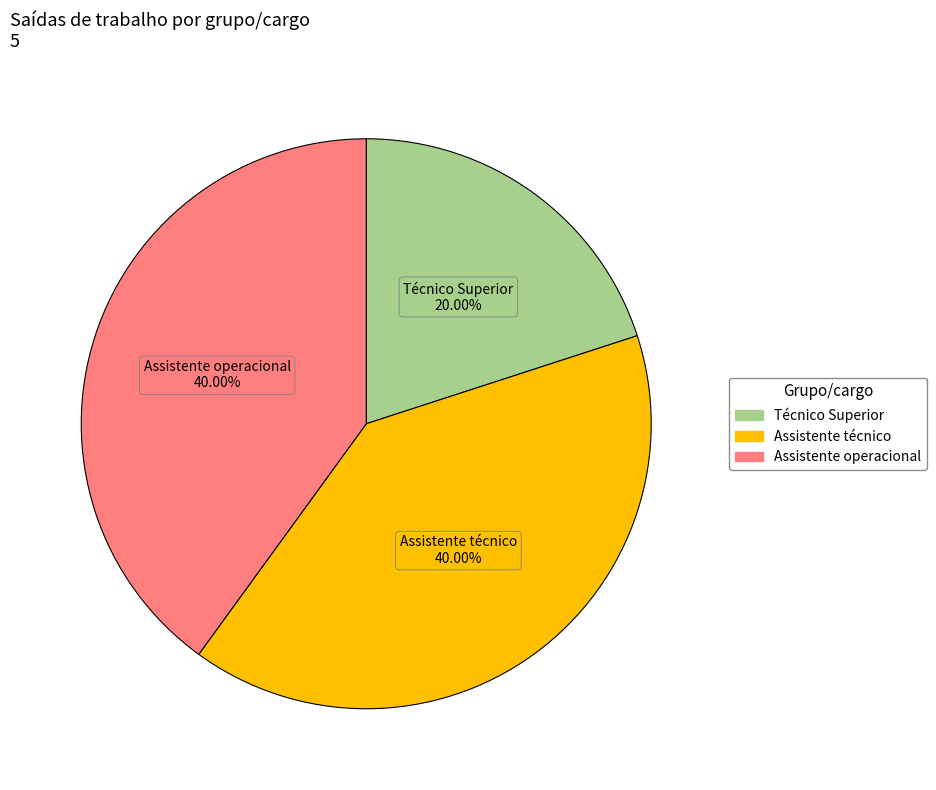

The Técnico Superior slice represents 20% of the pie. True or false?

True